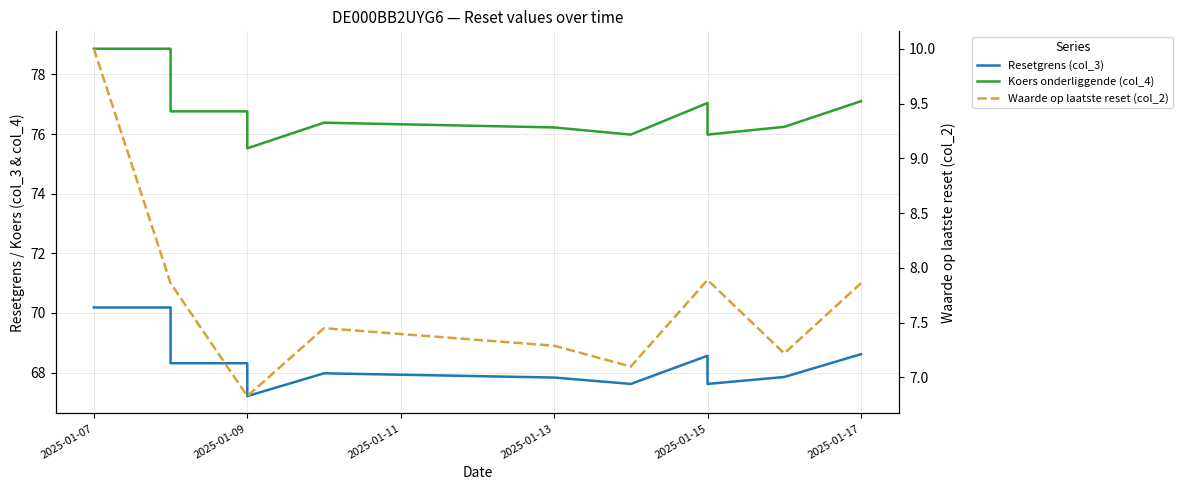

What is the minimum value for Koers onderliggende (col_4)?

75.5